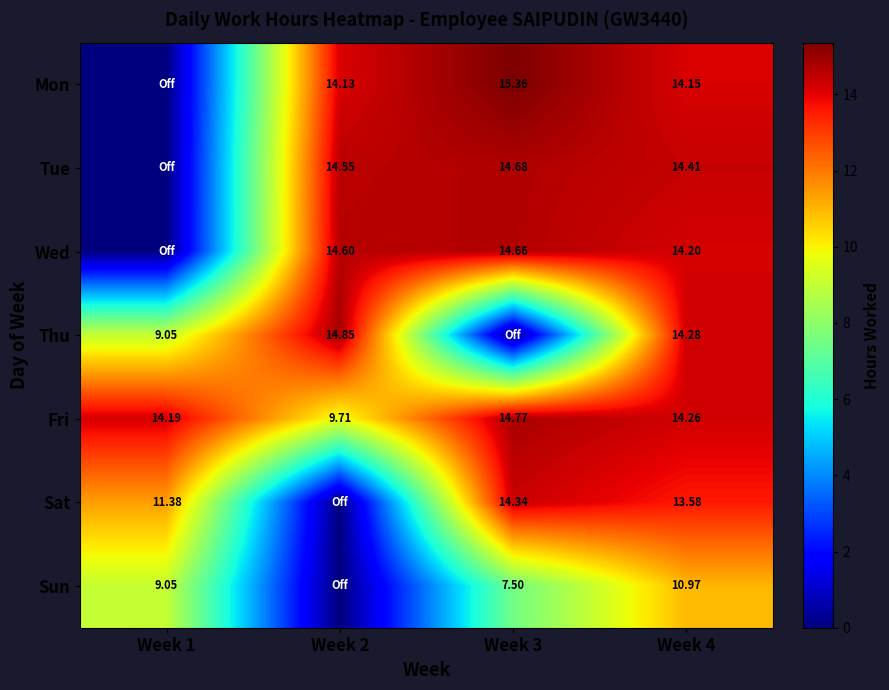

Is the value of Fri at Week 3 greater than the value of Tue at Week 4?

Yes